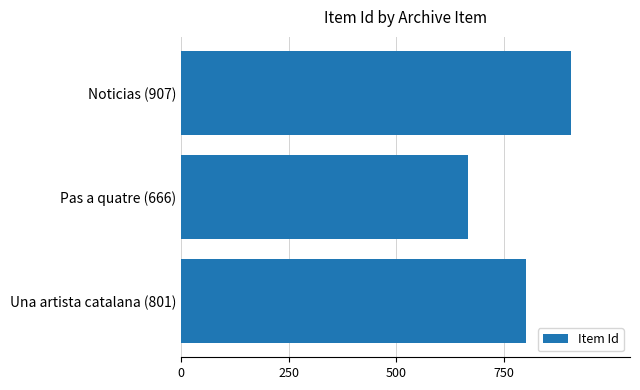

What is the change in value from Noticias (907) to Una artista catalana (801)?

-106